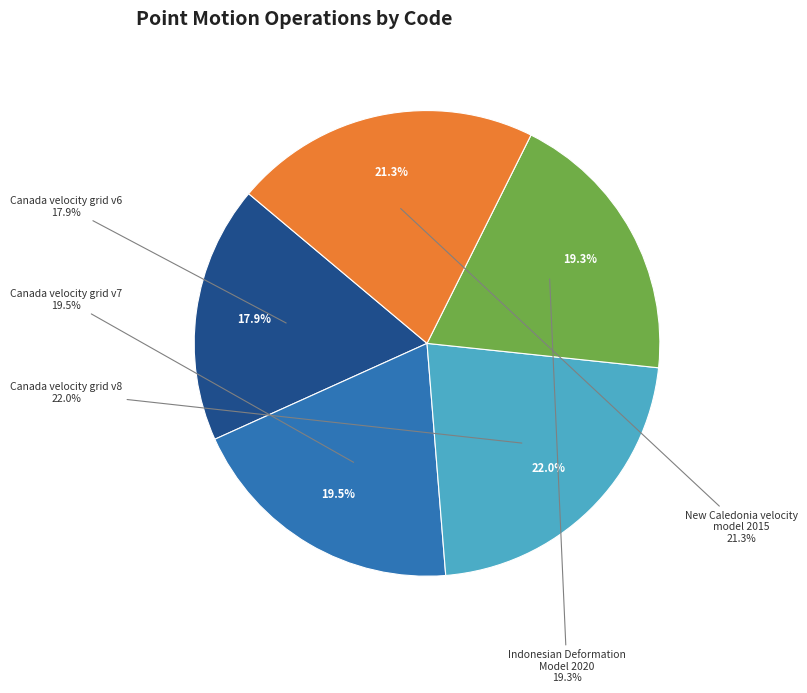

Count the number of slices in the pie.

5